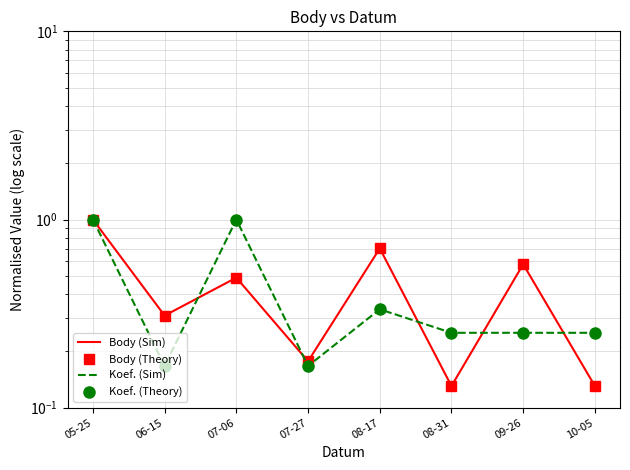

Which series has the widest spread of values?

Body (Sim)